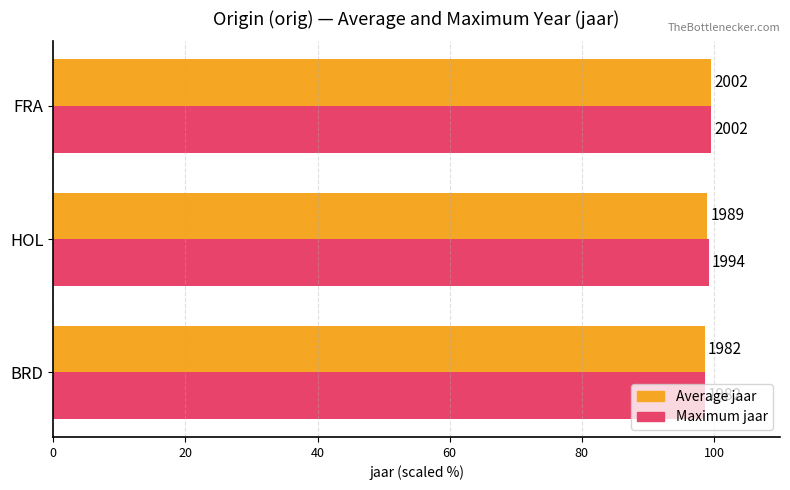

What is the value of the Maximum jaar bar at the 2nd from the left?

99.2